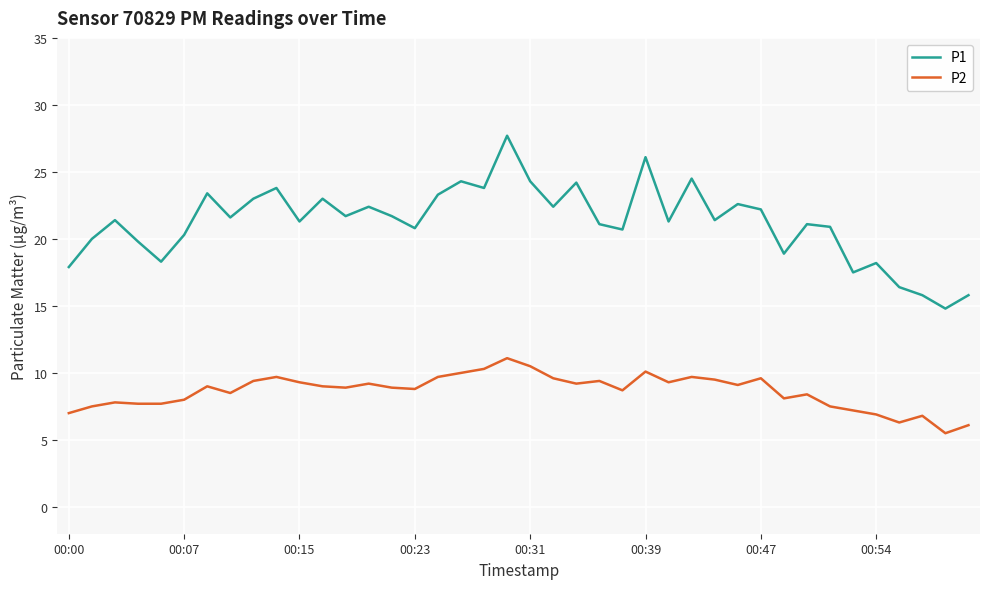

What is the smallest value displayed?

5.5